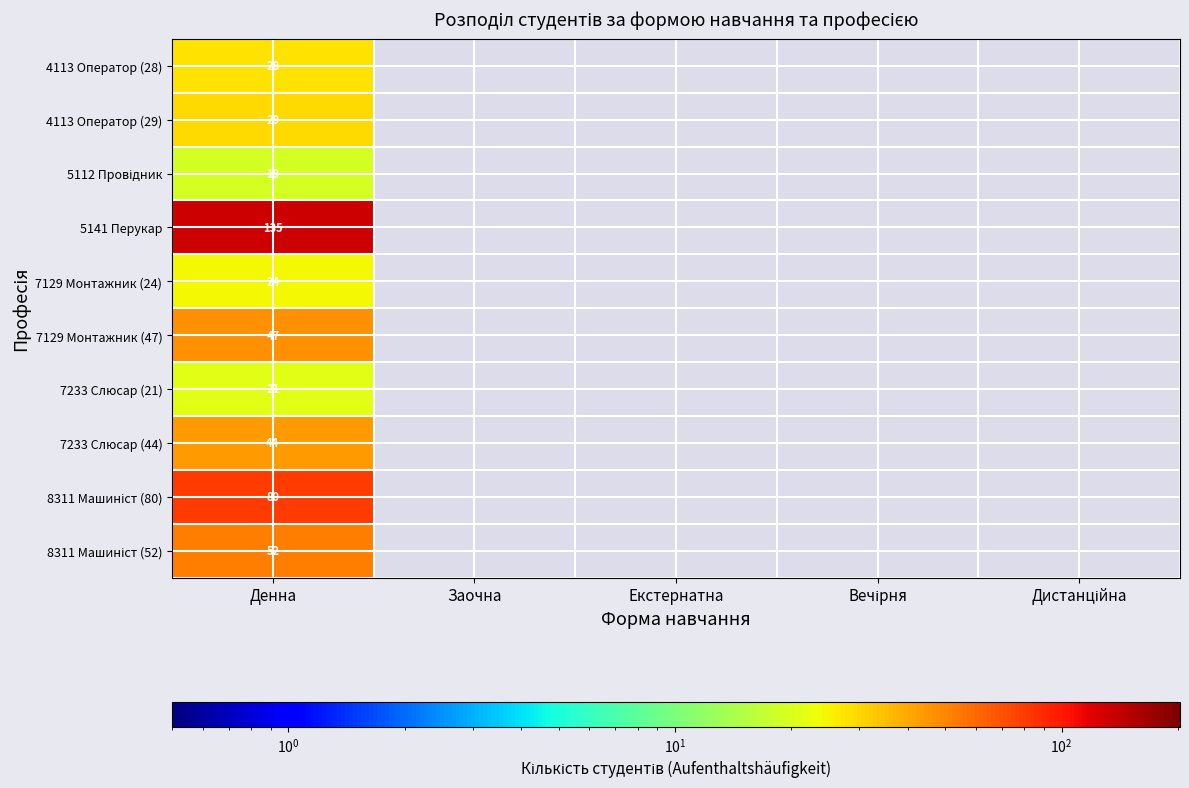

The 7129 Монтажник (47) series shows 73.8 at Денна. True or false?

False